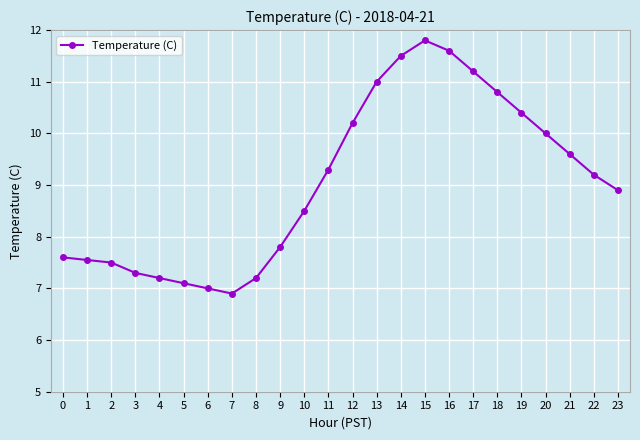

What is the change in value from 9 to 20?

+2.2